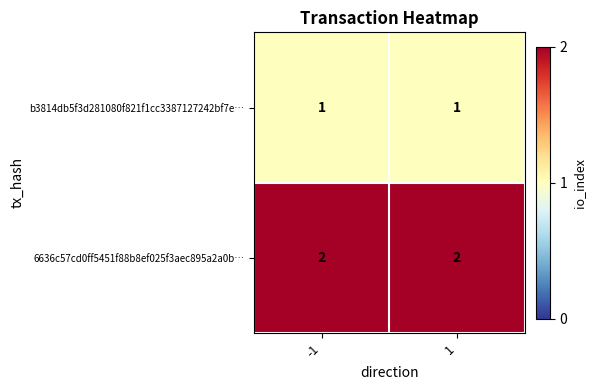

What is the greatest value displayed?

2